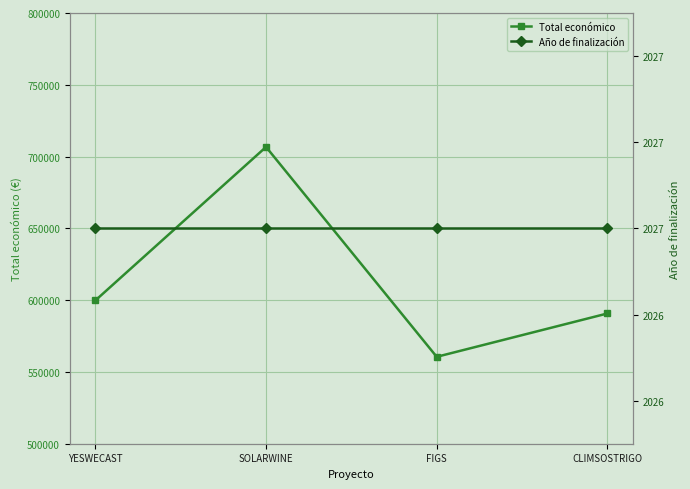

What is the difference between the highest and lowest values at SOLARWINE?

704670